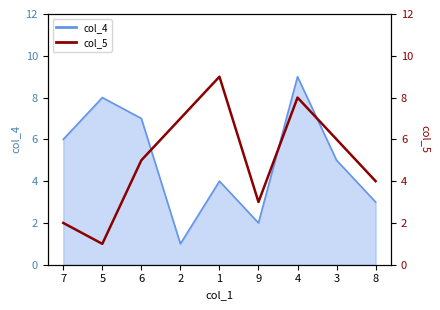

At which category does the data reach its first local peak?

1